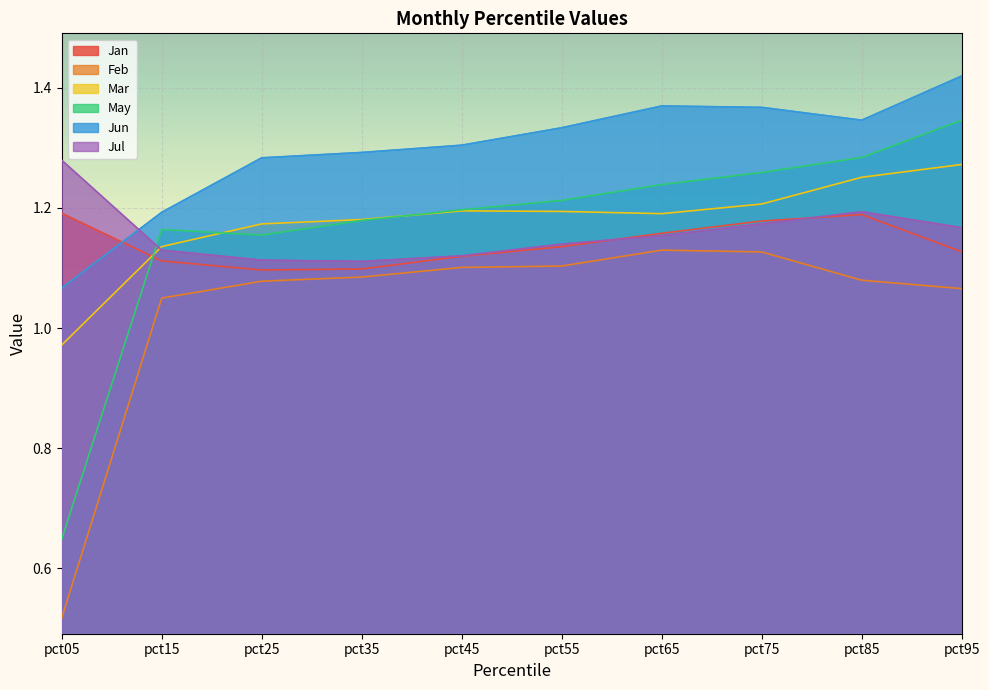

Which series has the largest total across all categories?

Jun